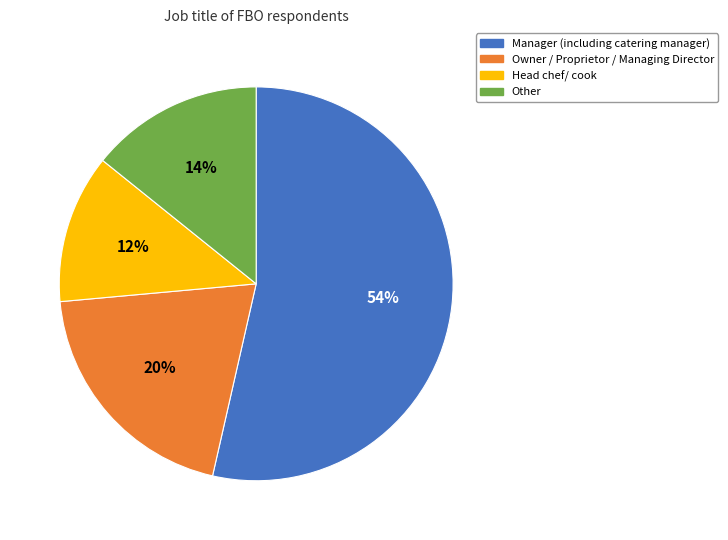

To the nearest percent, what is the average slice percentage?

25%